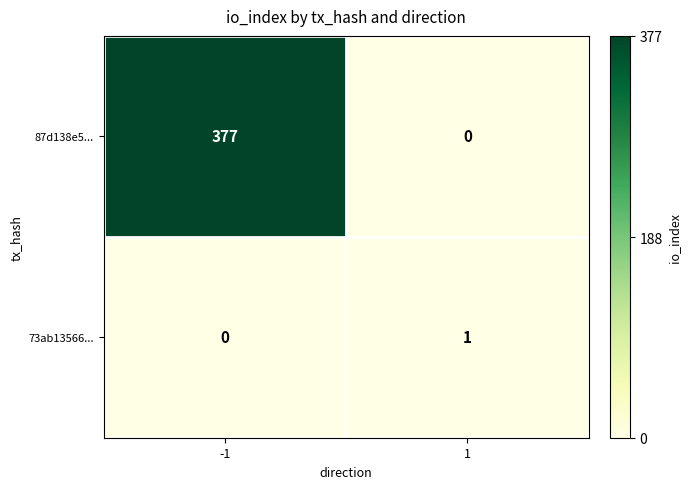

What is the difference between the 87d138e5... values at -1 and 1?

377